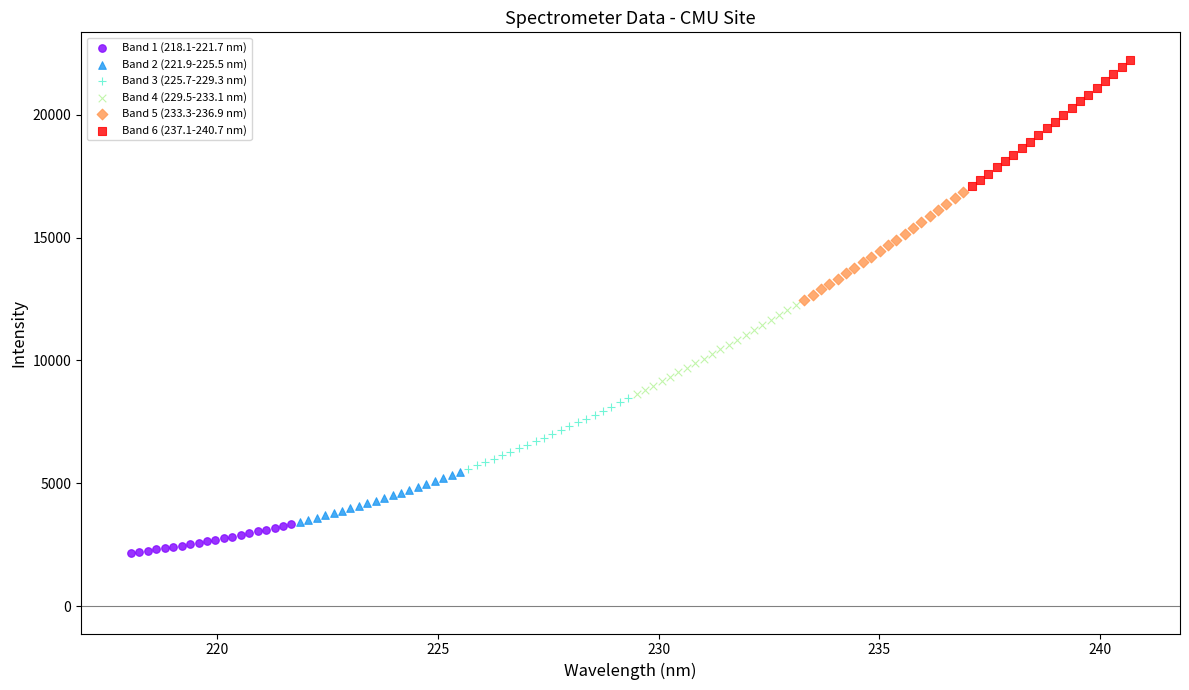

Which series reaches the maximum Y coordinate?

Band 6 (237.1-240.7 nm)